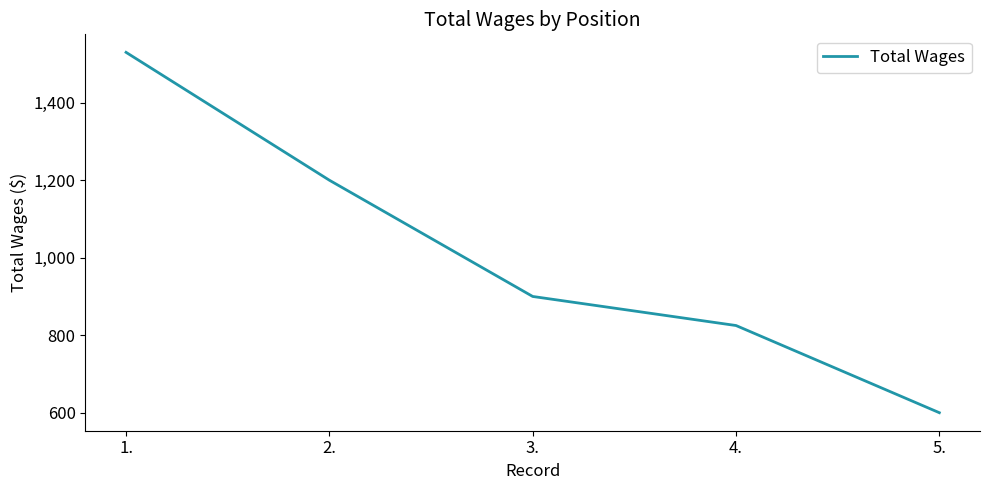

What is the difference between the maximum and minimum values?

930